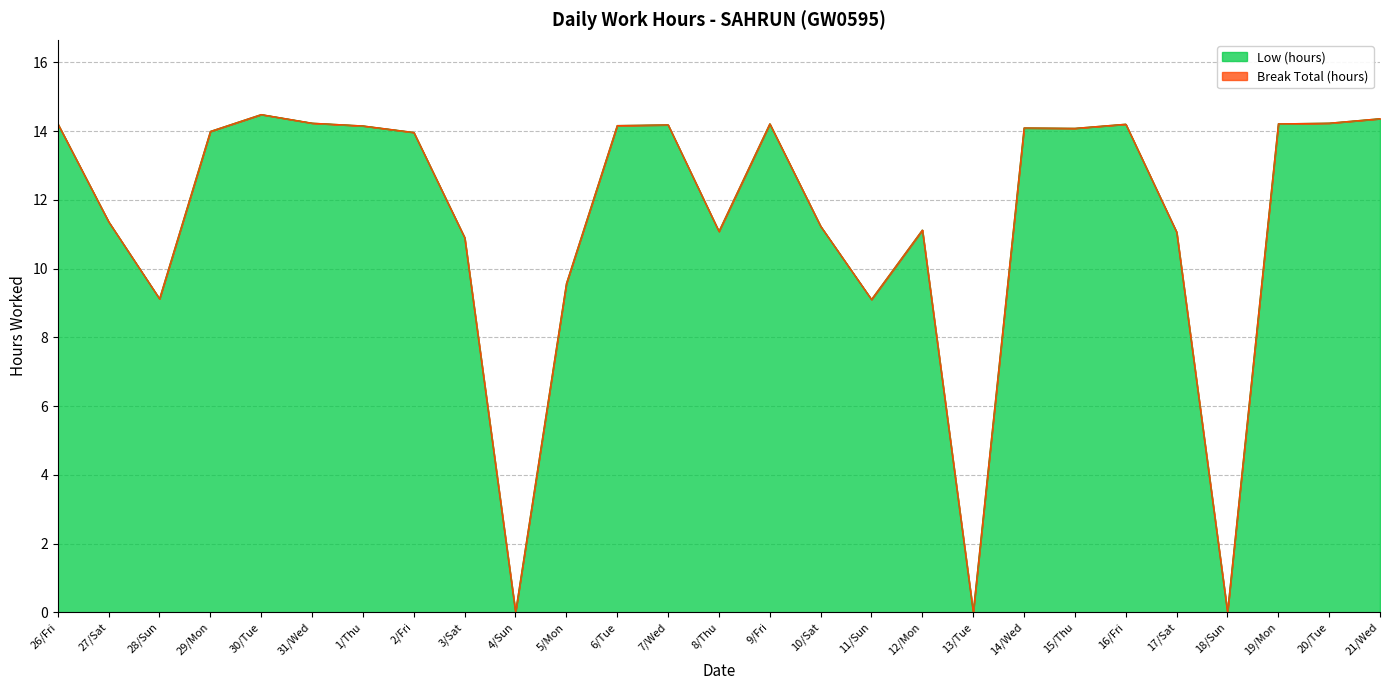

How many interior local valleys (lower than both neighbors) does the data have?

7